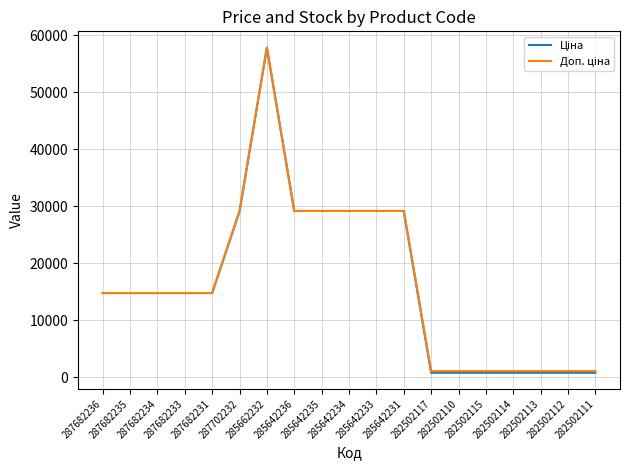

What is the greatest value displayed?

57826.2